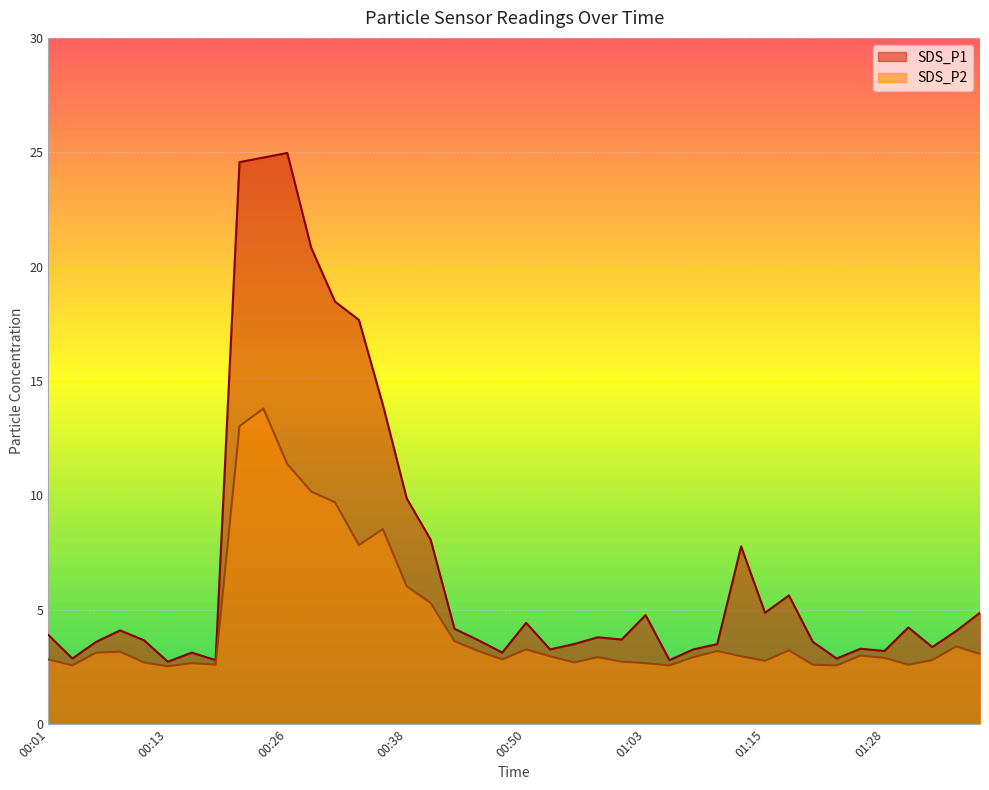

Reading left to right, list all the values displayed in this chart.

SDS_P1: 00:01=3.9	00:04=2.9	00:06=3.6	00:08=4.1	00:11=3.7	00:13=2.7	00:16=3.1	00:18=2.8	00:21=24.6	00:23=24.8	00:26=25.0	00:28=20.8	00:31=18.5	00:33=17.7	00:35=14.0	00:38=9.9	00:40=8.1	00:43=4.2	00:45=3.7	00:48=3.1	00:50=4.4	00:53=3.3	00:55=3.5	00:58=3.8	01:00=3.7	01:03=4.8	01:05=2.8	01:08=3.3	01:10=3.5	01:13=7.8	01:15=4.9	01:18=5.6	01:20=3.6	01:23=2.9	01:25=3.3	01:28=3.2	01:30=4.2	01:32=3.4	01:35=4.1	01:37=4.9
SDS_P2: 00:01=2.8	00:04=2.6	00:06=3.1	00:08=3.2	00:11=2.7	00:13=2.5	00:16=2.7	00:18=2.6	00:21=13.0	00:23=13.8	00:26=11.4	00:28=10.2	00:31=9.7	00:33=7.8	00:35=8.5	00:38=6.0	00:40=5.3	00:43=3.6	00:45=3.2	00:48=2.8	00:50=3.3	00:53=3.0	00:55=2.7	00:58=2.9	01:00=2.7	01:03=2.7	01:05=2.6	01:08=2.9	01:10=3.2	01:13=3.0	01:15=2.8	01:18=3.2	01:20=2.6	01:23=2.6	01:25=3.0	01:28=2.9	01:30=2.6	01:32=2.8	01:35=3.4	01:37=3.1